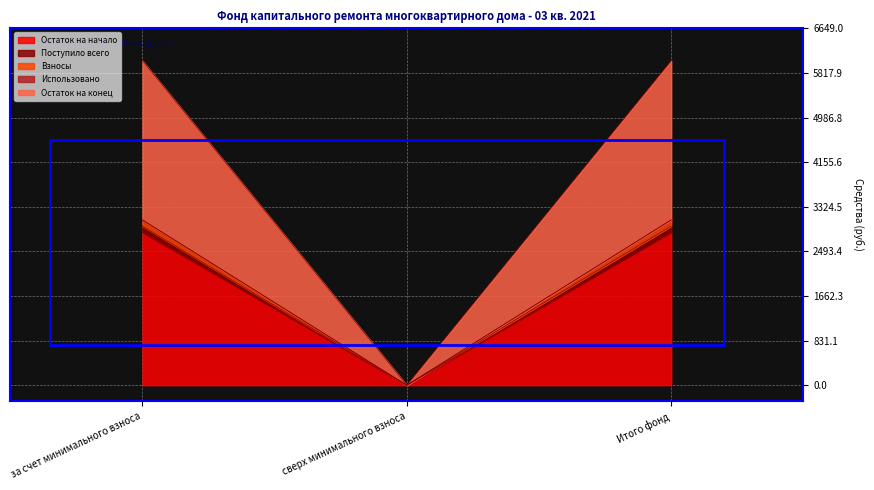

The value of Взносы at за счет минимального взноса is 3079.8. True or false?

True